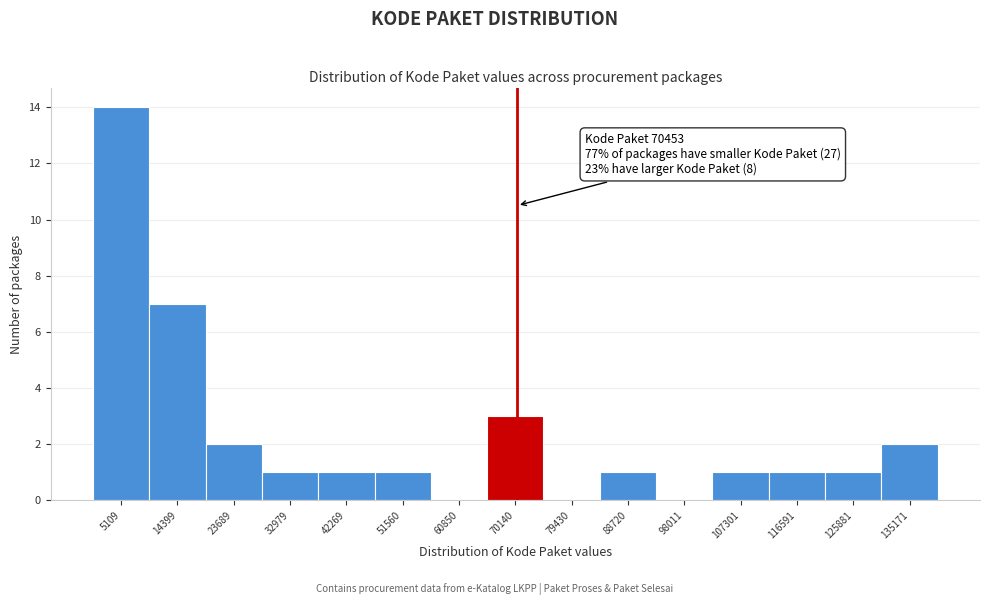

Over which range of the x-axis is the bar tallest?

0 to 10000